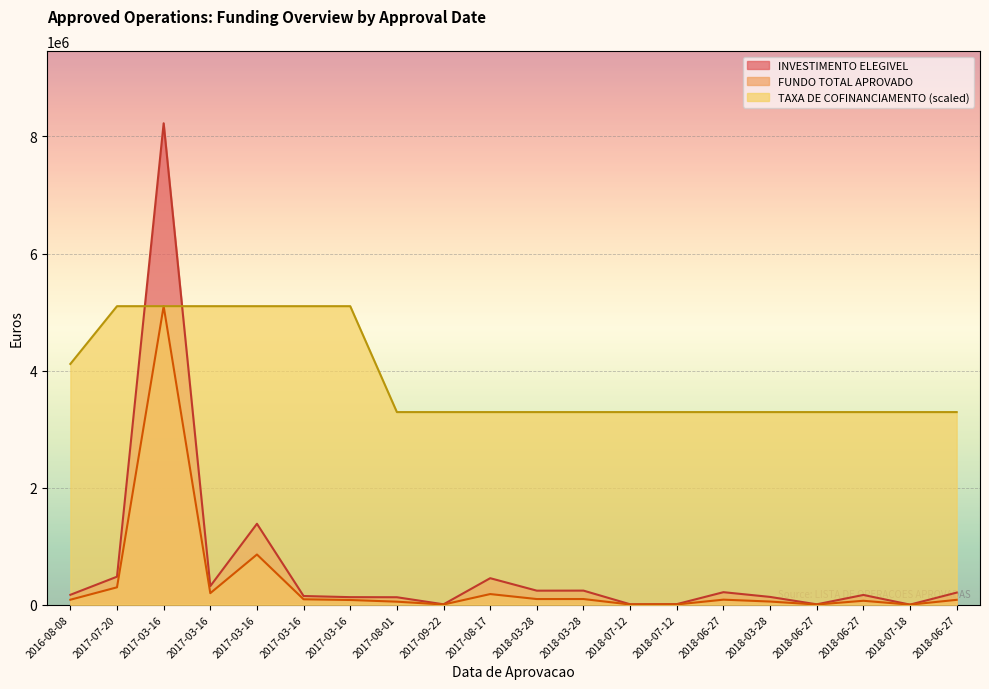

What is the maximum value for TAXA DE COFINANCIAMENTO?

5100166.0